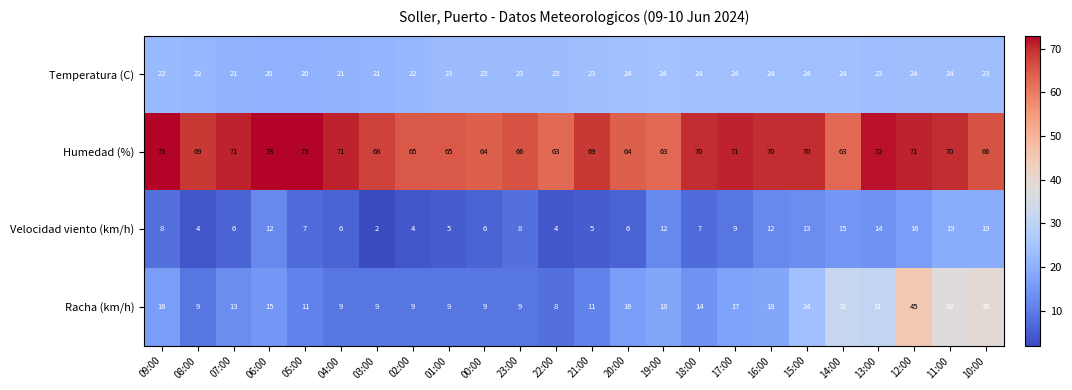

What is the average value of the Humedad (%) series?

68